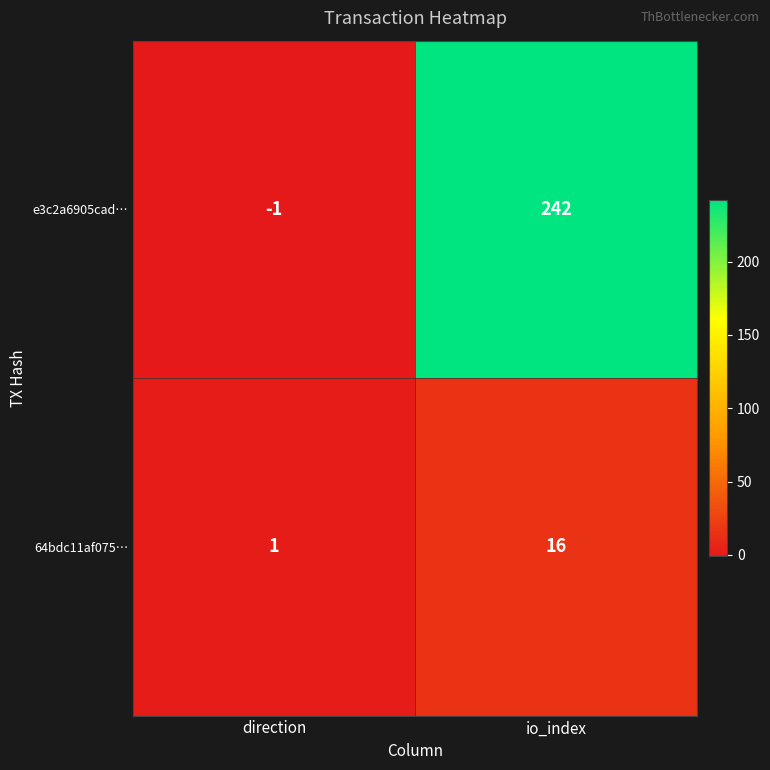

Which category has the lowest value across all series?

direction